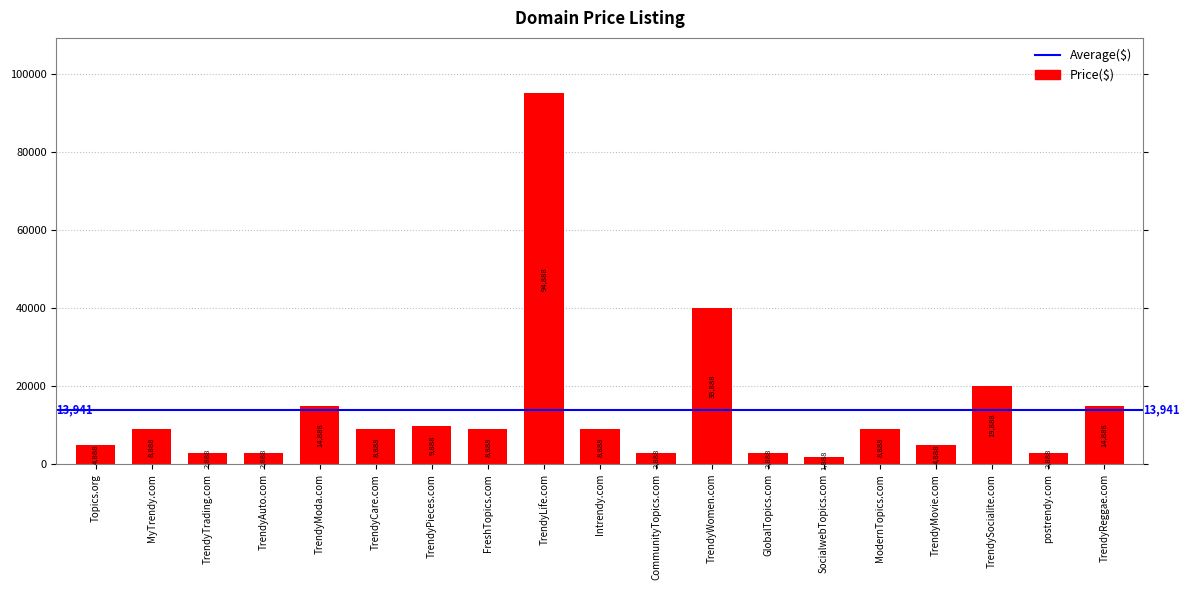

Reading left to right, list all the values displayed in this chart.

Topics.org=4888	MyTrendy.com=8888	TrendyTrading.com=2888	TrendyAuto.com=2888	TrendyModa.com=14888	TrendyCare.com=8888	TrendyPieces.com=9888	FreshTopics.com=8888	TrendyLife.com=94888	Intrendy.com=8888	CommunityTopics.com=2888	TrendyWomen.com=39888	GlobalTopics.com=2888	SocialwebTopics.com=1888	ModernTopics.com=8888	TrendyMovie.com=4888	TrendySocialite.com=19888	postrendy.com=2888	TrendyReggae.com=14888